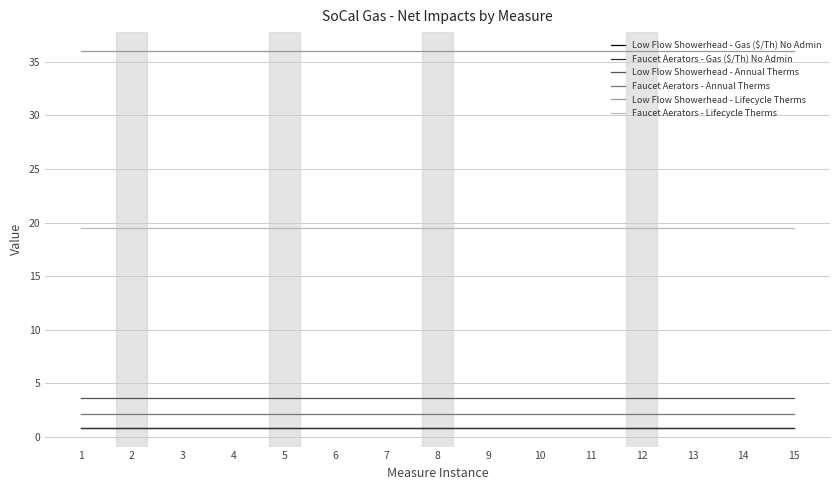

Which series has the largest total across all categories?

Low Flow Showerhead - Lifecycle Therms